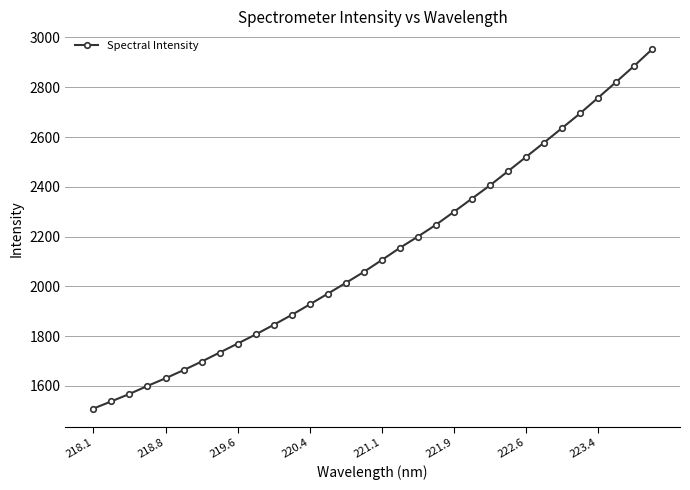

What is the greatest value displayed?

2952.3